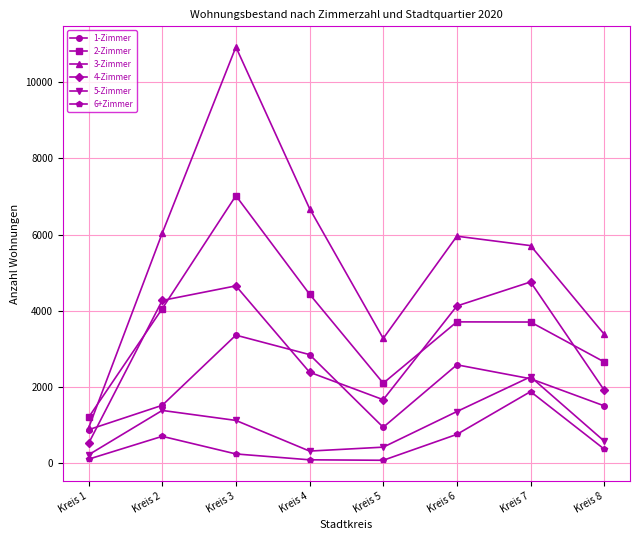

Which series has the widest spread of values?

3-Zimmer